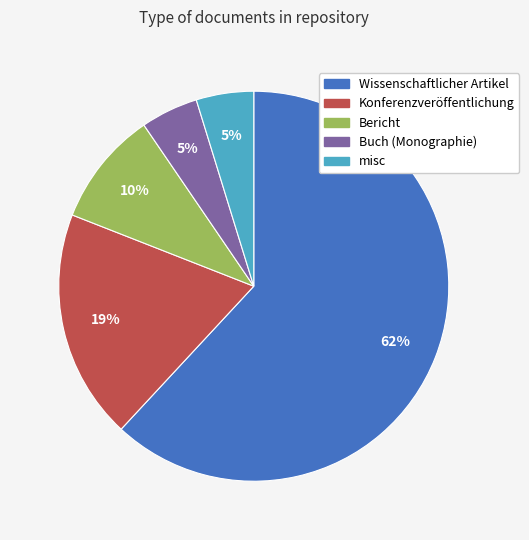

Is there any slice that represents more than half of the pie?

Yes